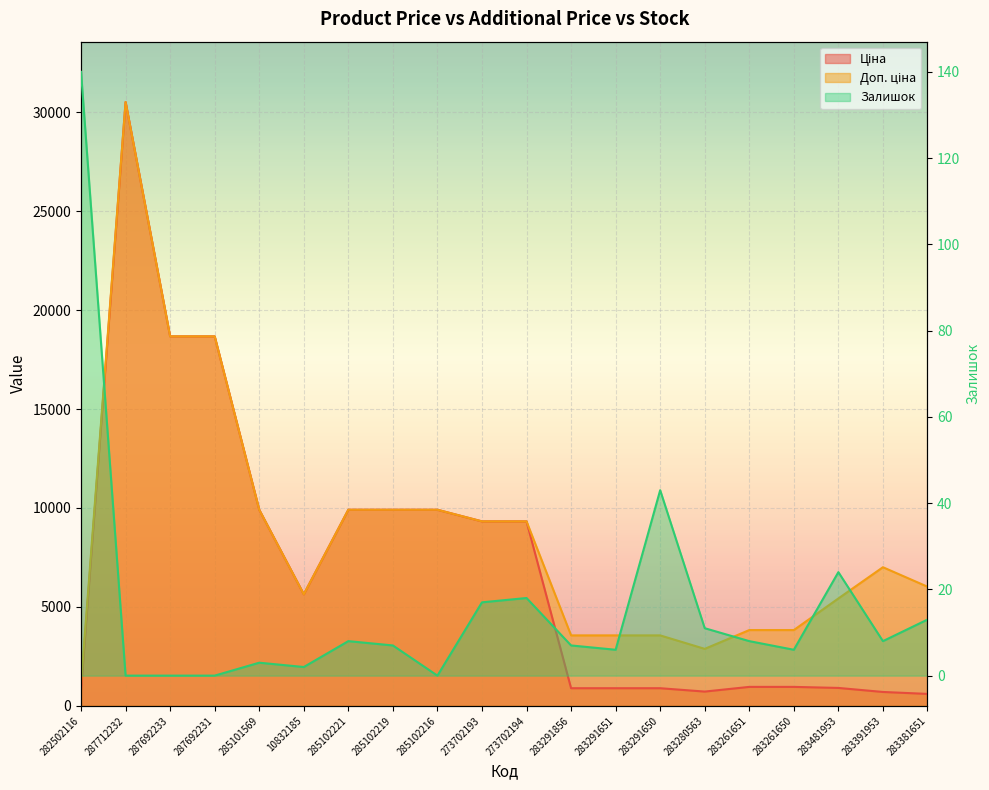

What is the sum of all Залишок values?

321.0